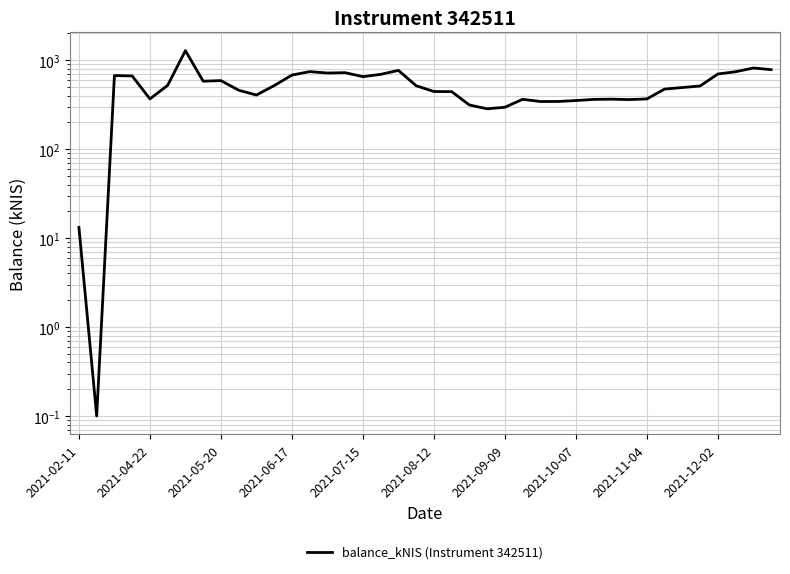

What position from the left is 18?

19